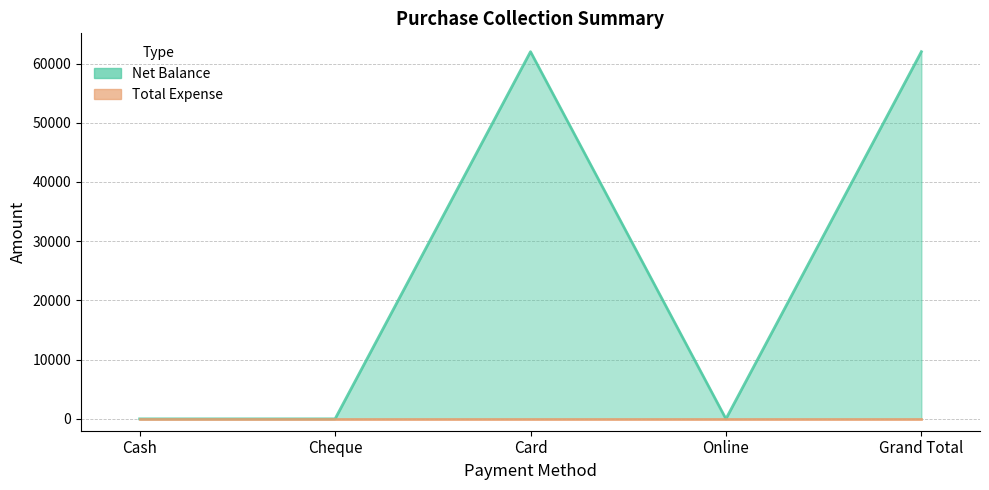

What is the average value of the Net Balance series?

24800